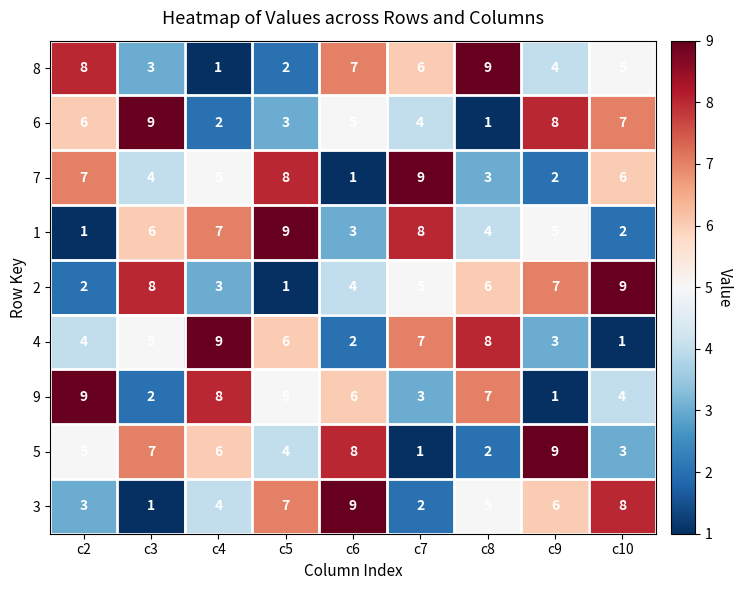

What is the spread (max minus min) of values at c10?

8